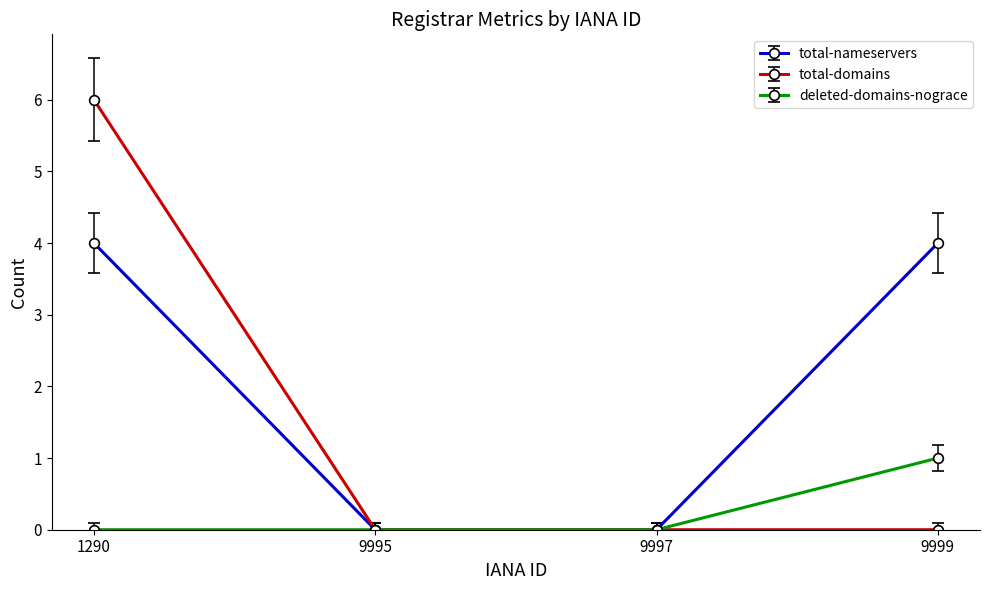

True or false: total-domains has more than 2 points higher than both neighbors.

False